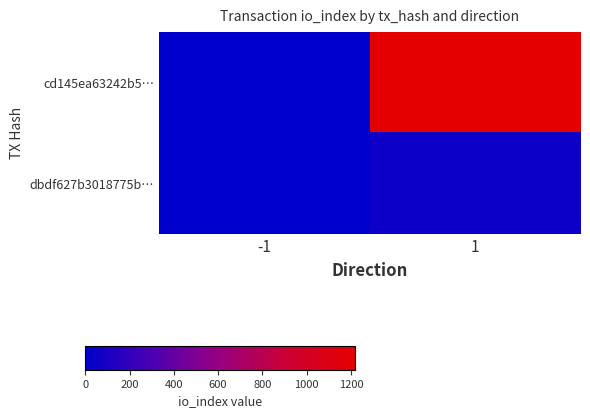

At which category is the sum across all series the highest?

1